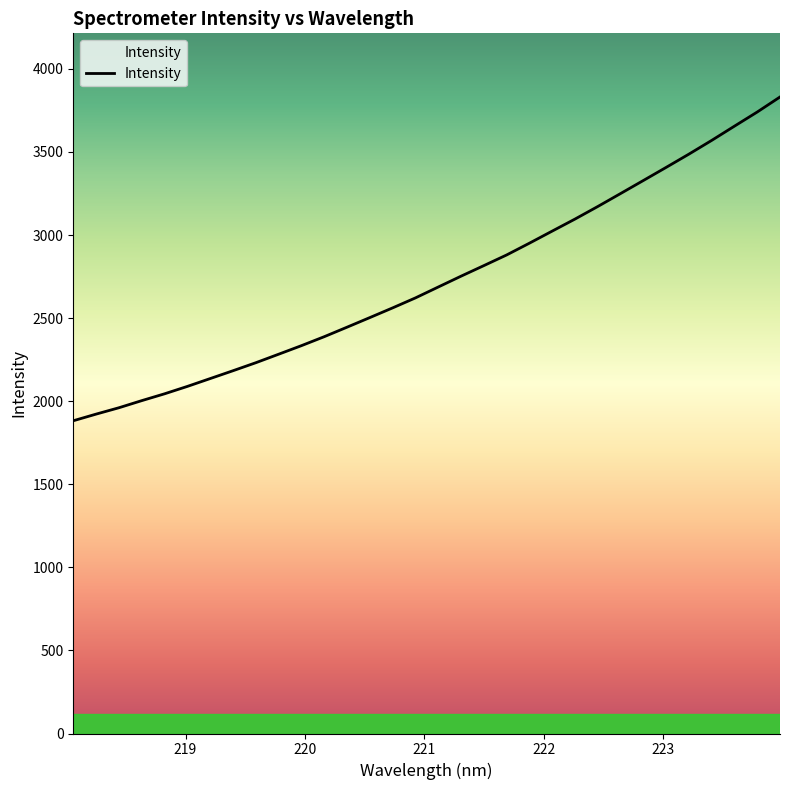

What is the difference between the maximum and minimum values?

1948.6